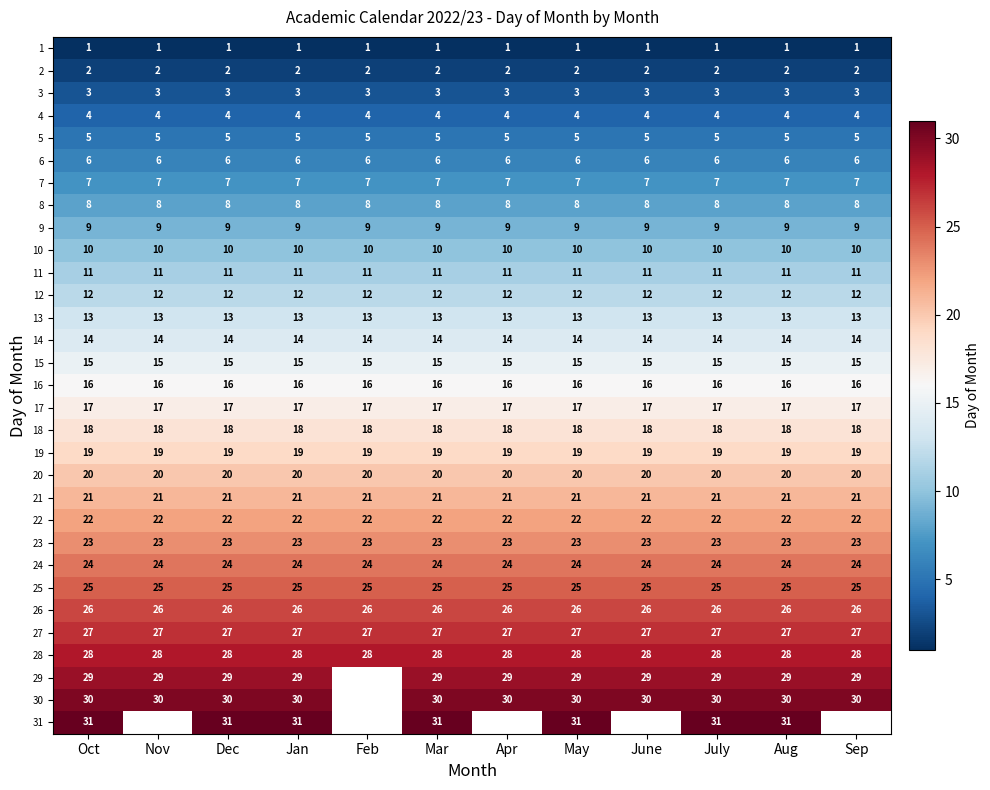

What is the sum of all 26 values?

312